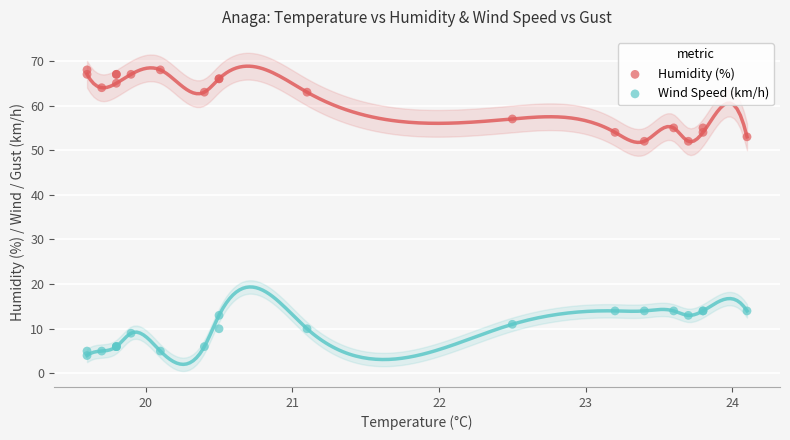

Which series contains the highest Y value?

Humidity (%)